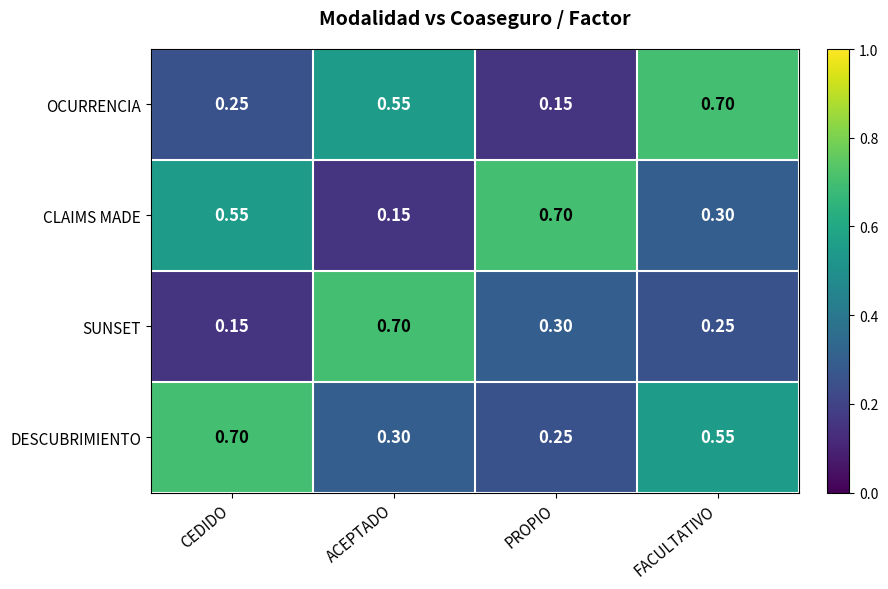

At which label does SUNSET reach its minimum?

CEDIDO